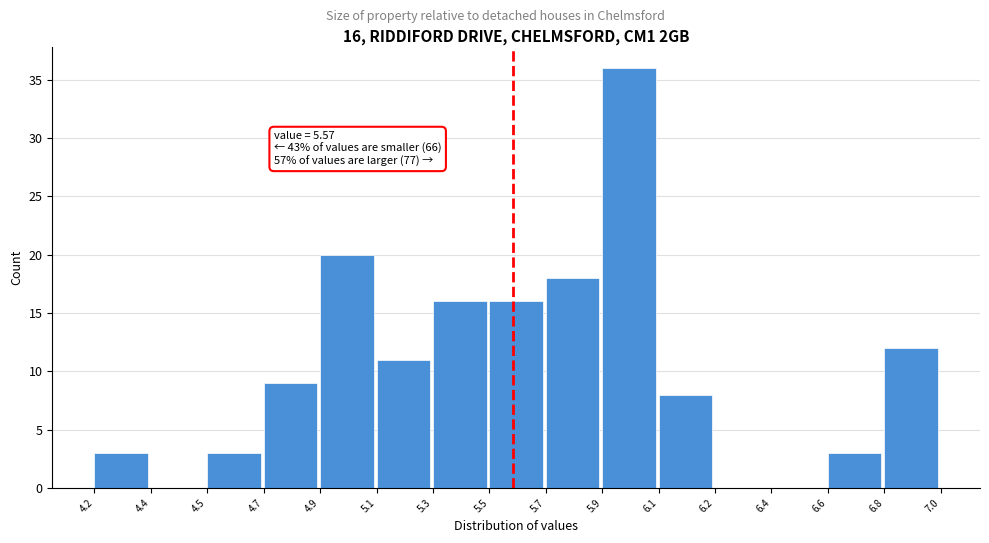

Reading left to right, list all the values displayed in this chart.

4.2=3	4.4=0	4.5=3	4.7=9	4.9=20	5.1=11	5.3=16	5.5=16	5.7=18	5.9=36	6.1=8	6.2=0	6.4=0	6.6=3	6.8=12